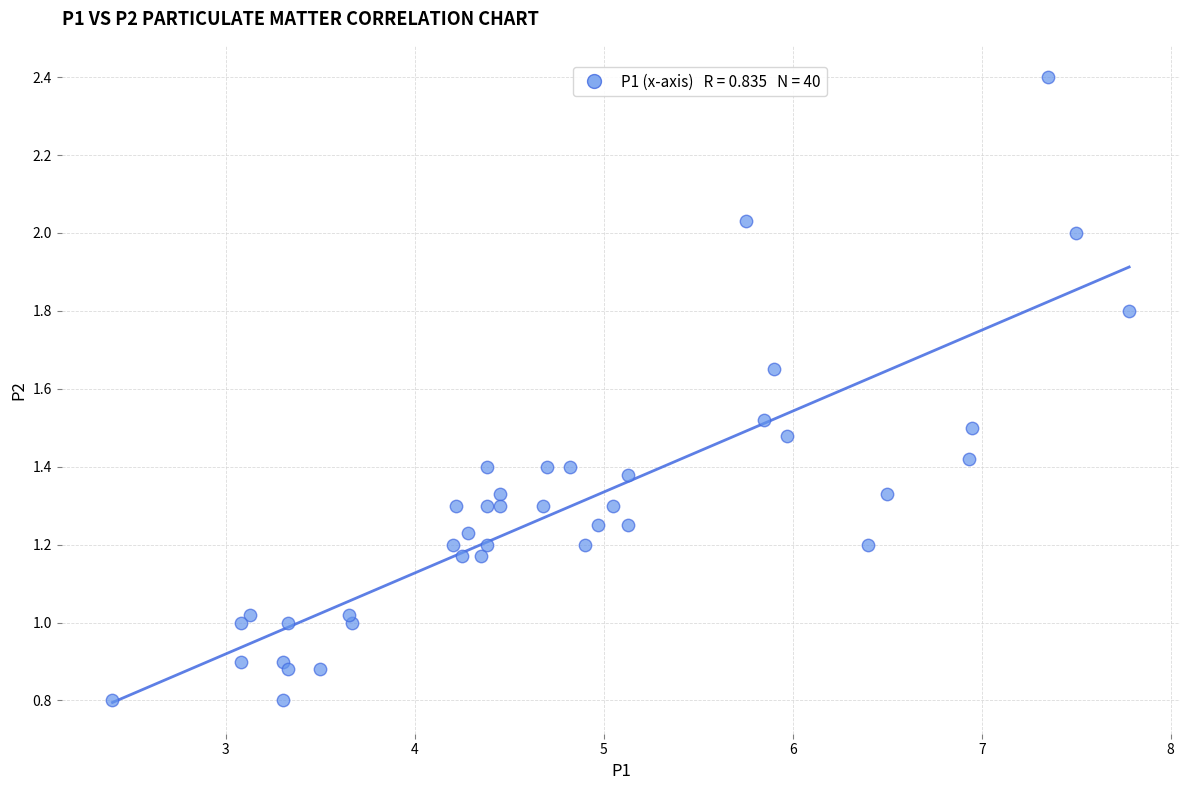

What is the range of X values (max minus min)?

5.4